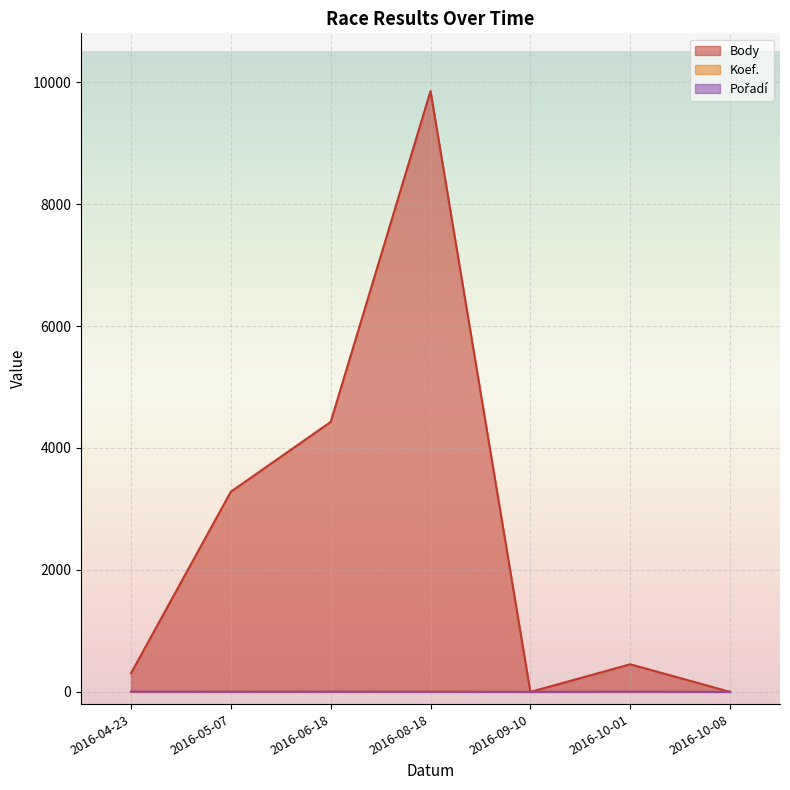

Where is Body nearest to the value 4927?

2016-06-18